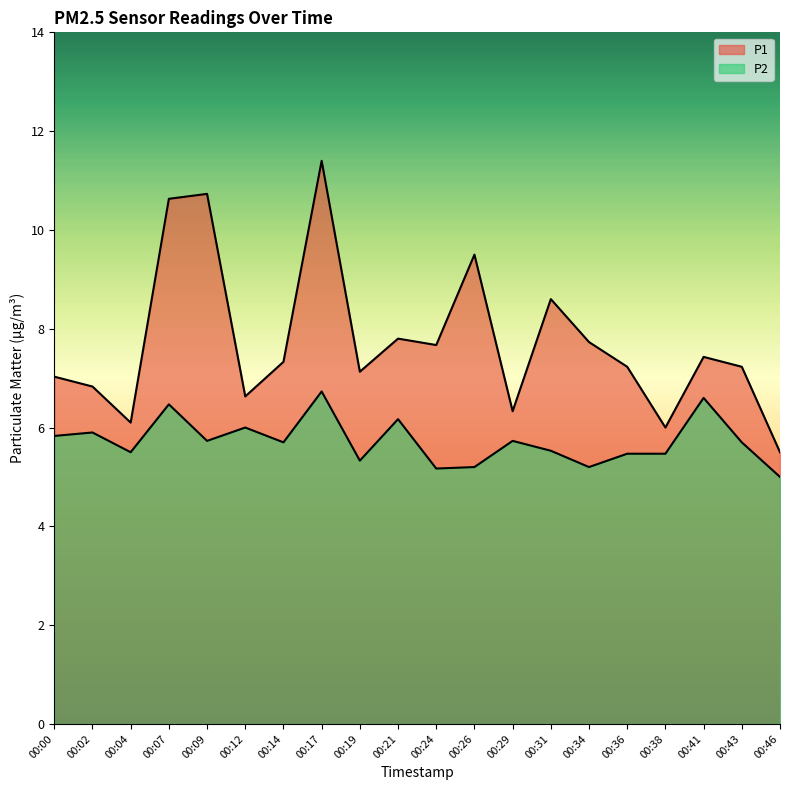

What is the greatest value displayed?

11.4